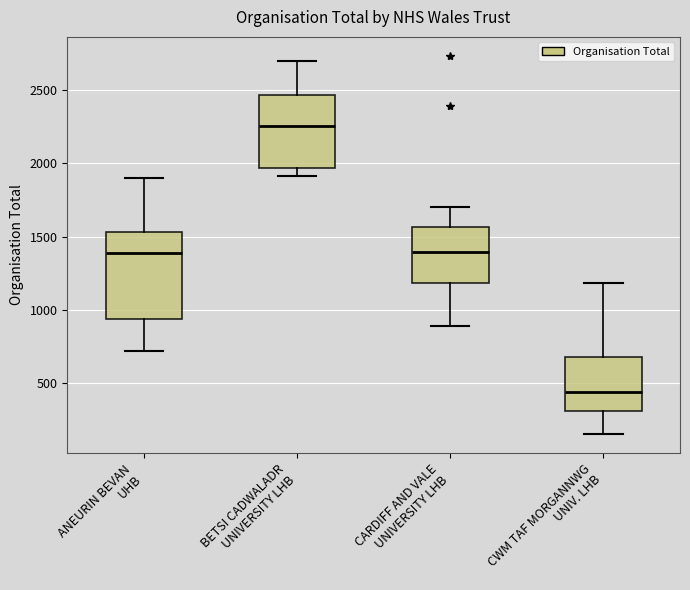

Where does the median line of the box for CARDIFF AND VALE UNIVERSITY LHB sit on the y-axis? The values are not printed on the chart, so give them approximately, as read against the axis.

1400